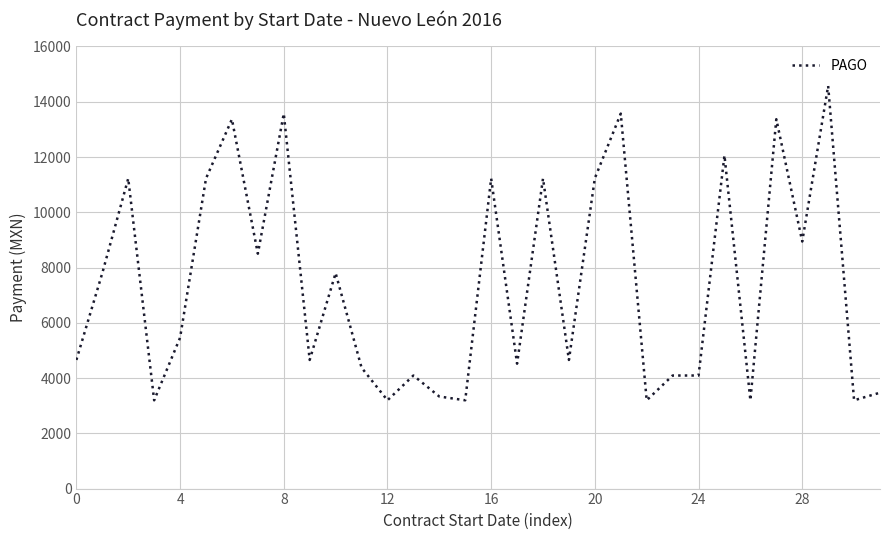

What is the smallest value displayed?

3195.5